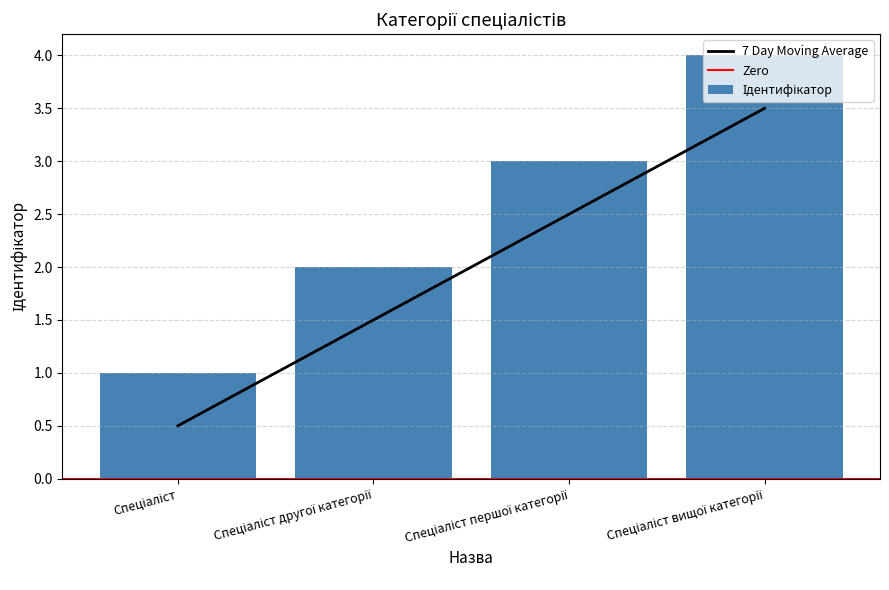

List the labels in order of value, largest first.

Спеціаліст вищої категорії, Спеціаліст першої категорії, Спеціаліст другої категорії, Спеціаліст